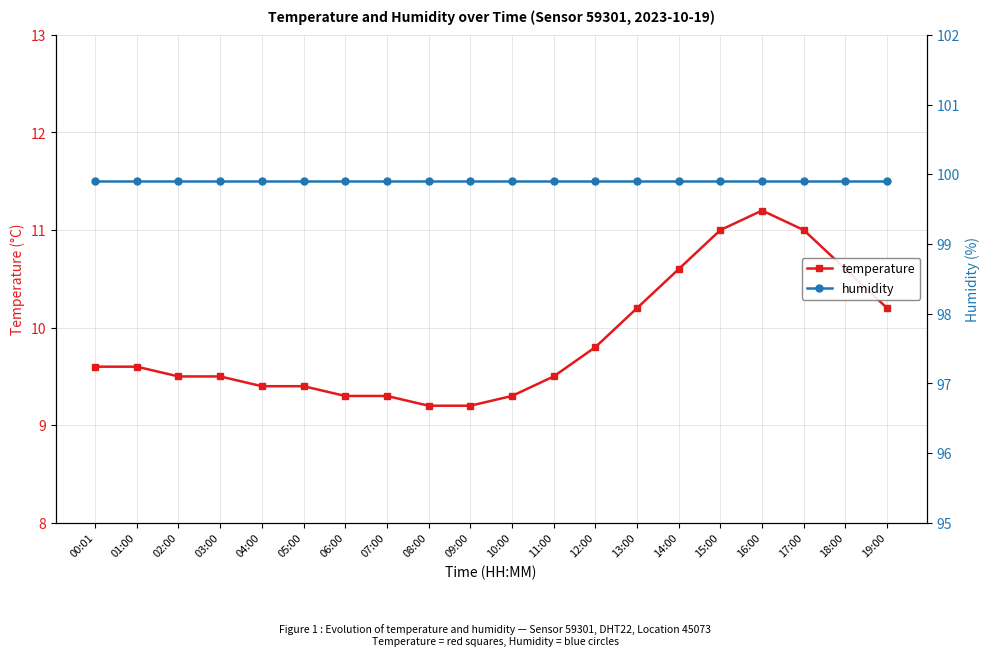

What is the value of the humidity point at the 18th from the left?

99.9